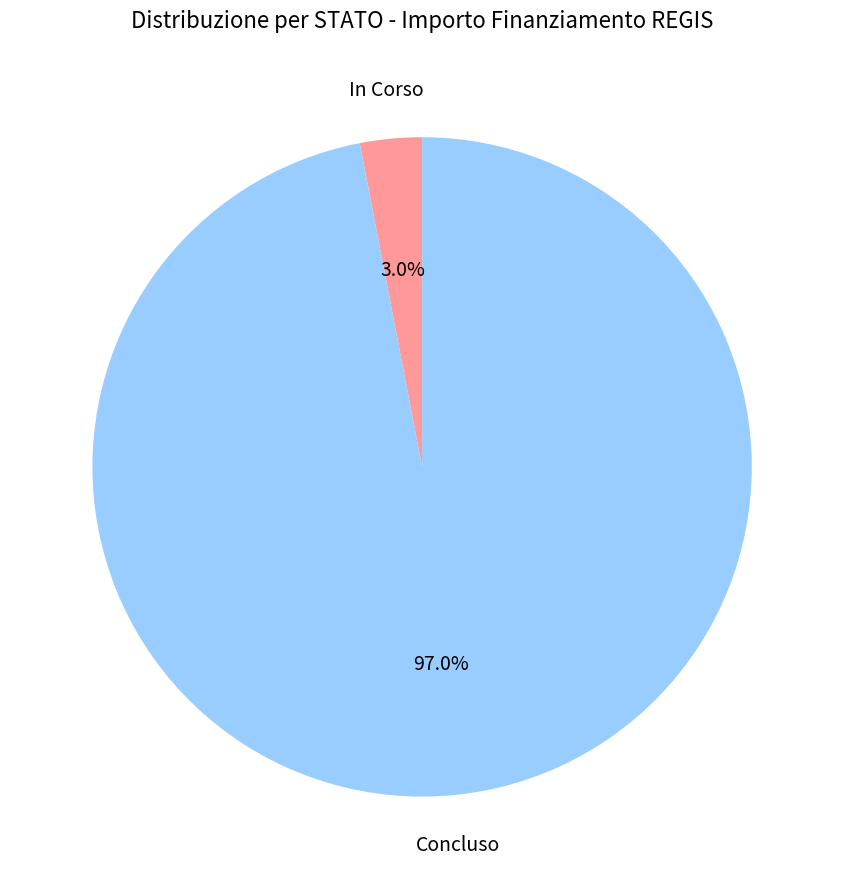

Which has a higher value, In Corso or Concluso?

Concluso